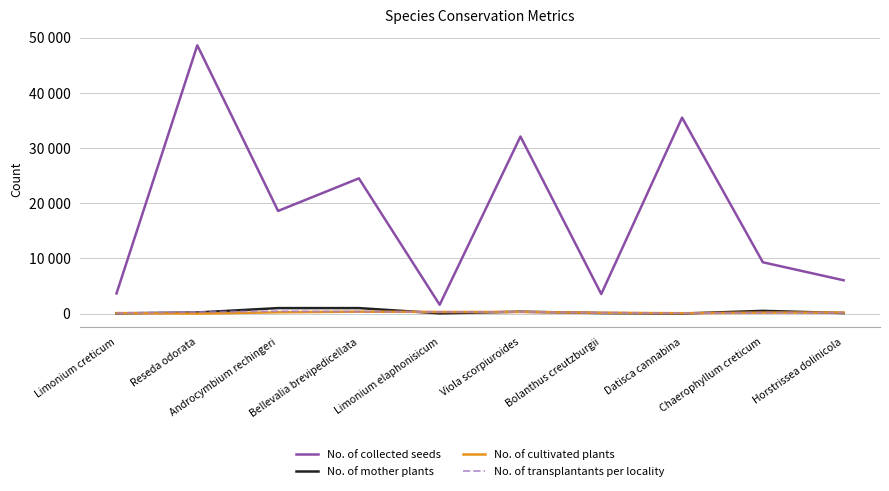

Which series has the widest spread of values?

No. of collected seeds